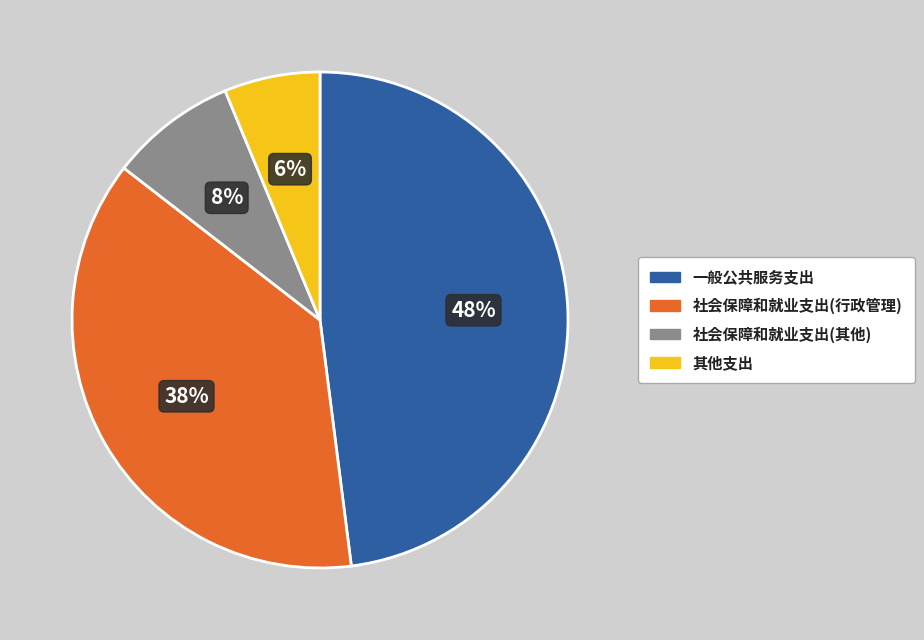

To the nearest percent, what portion does 社会保障和就业支出(行政管理) represent?

38%